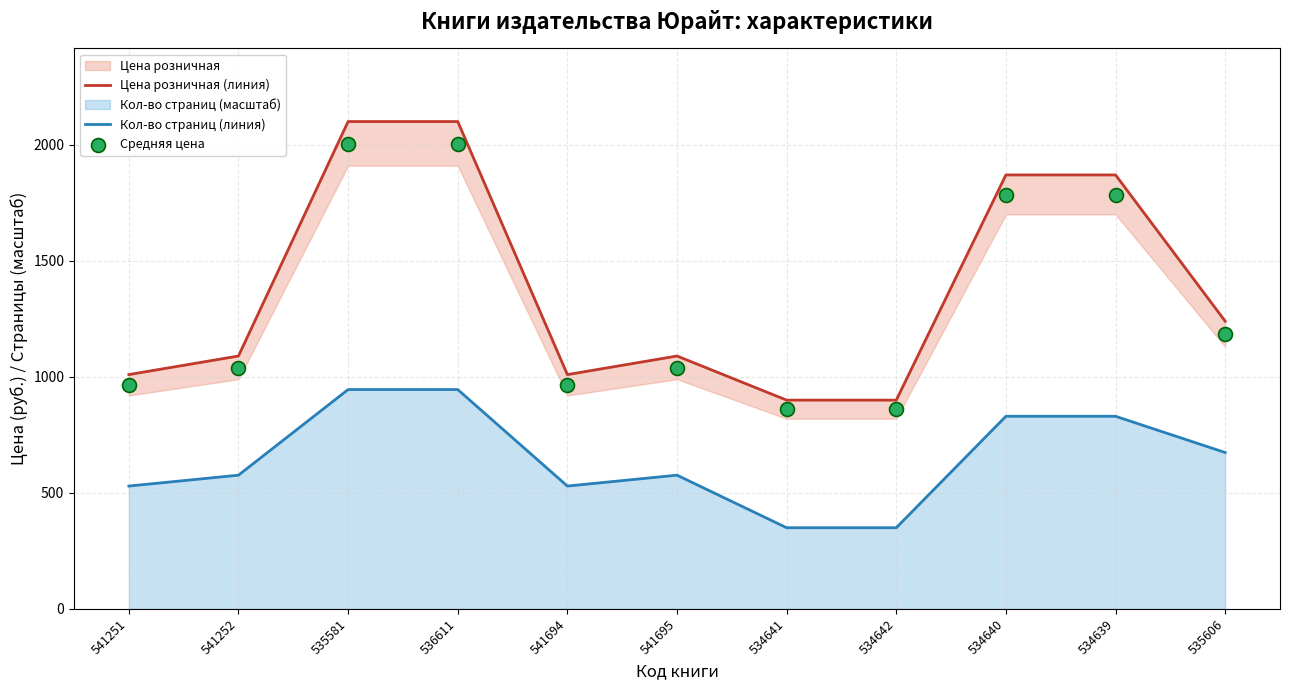

Which series reaches the minimum Y coordinate?

Кол-во страниц (линия)